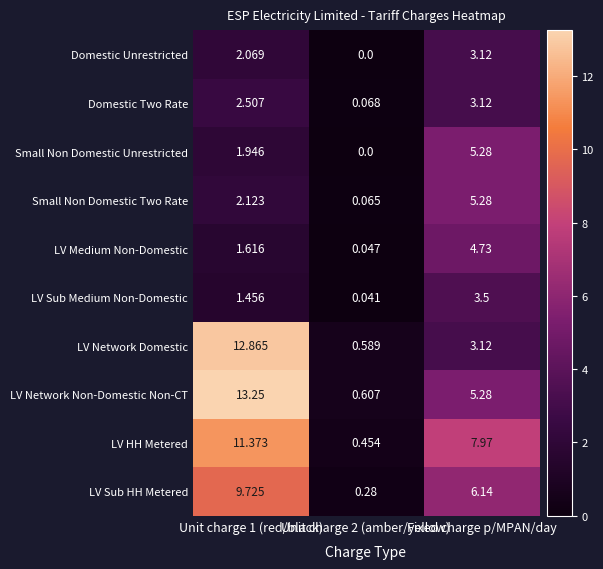

How many data points in LV Sub Medium Non-Domestic are above 1?

2